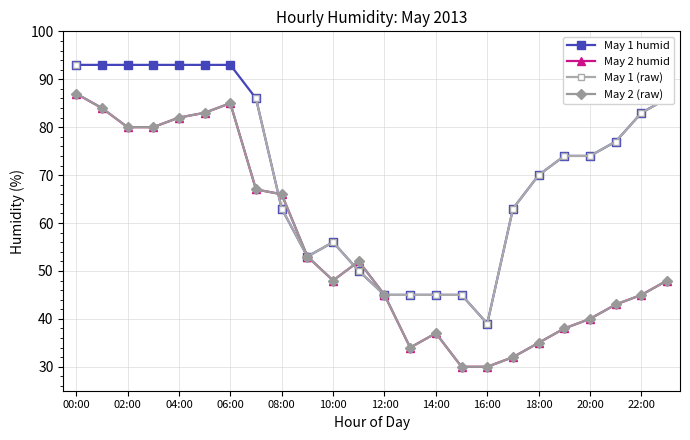

True or false: May 2 (raw) has more than 0 points higher than both neighbors.

True